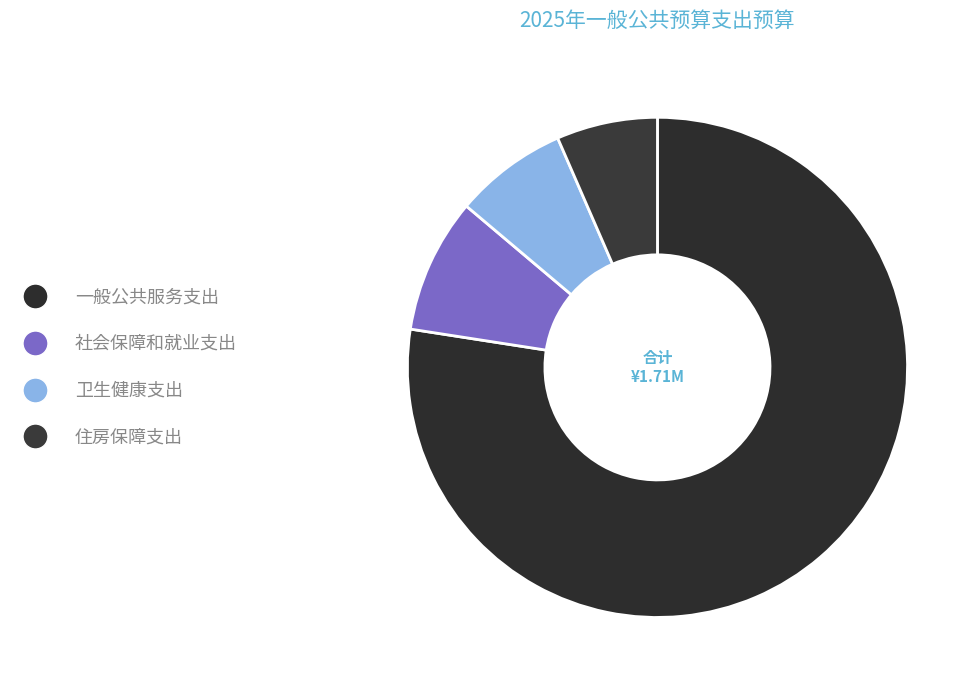

To the nearest percent, what is the difference between the 社会保障和就业支出 and 住房保障支出 slice percentages?

2%